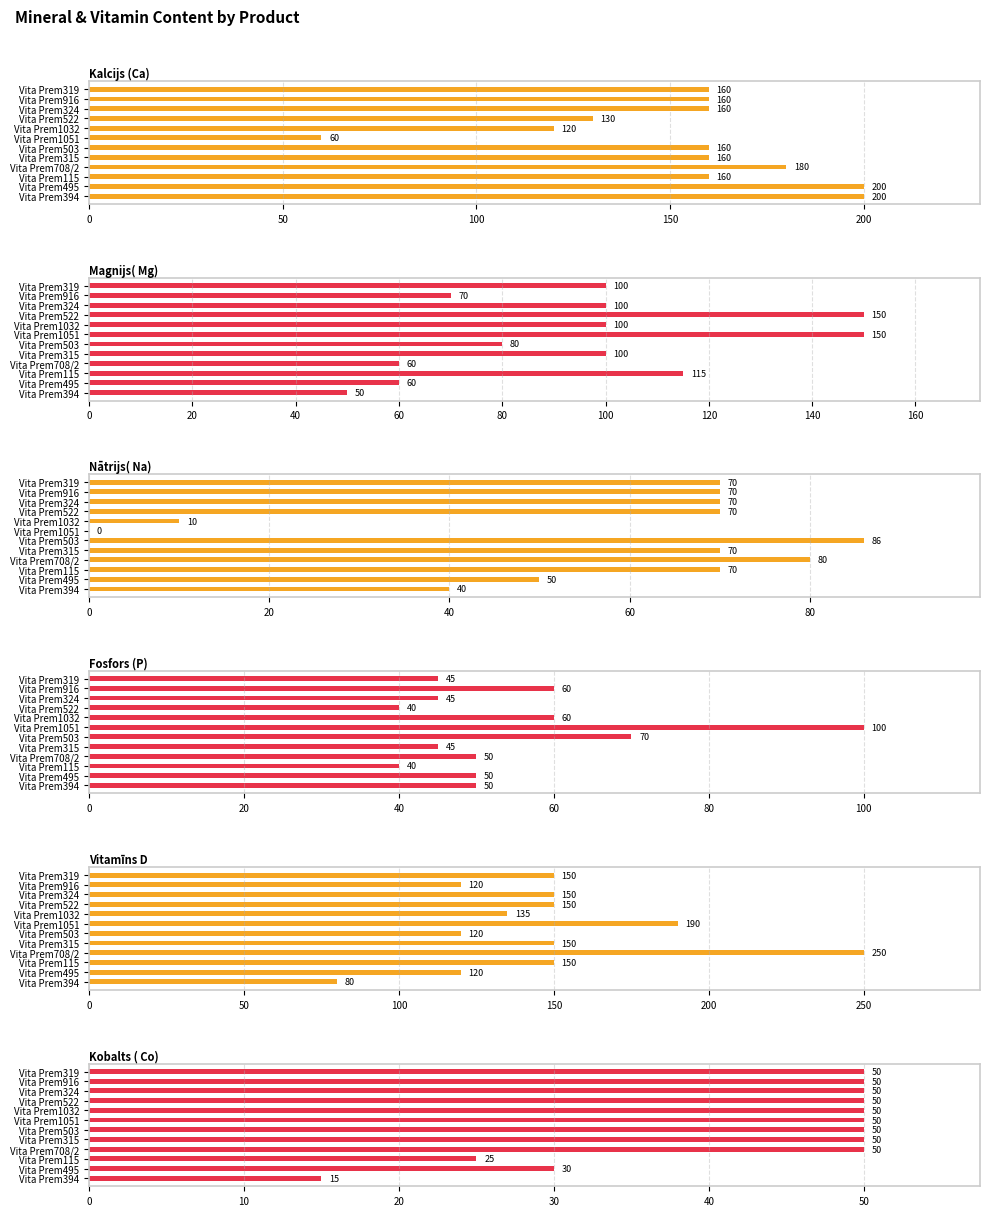

What is the average value of the Magnijs( Mg) series?

95